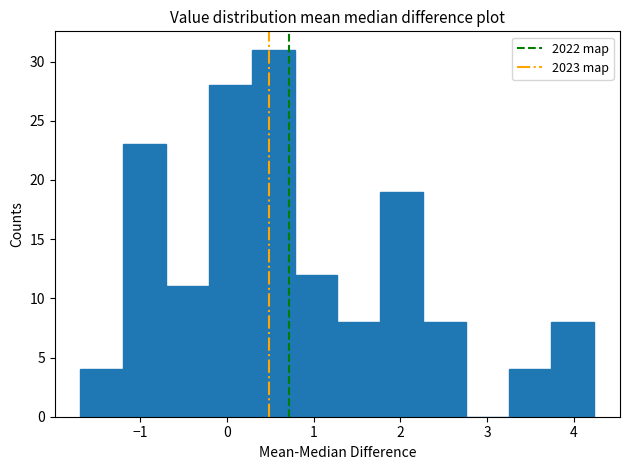

How tall is the bar that spans 2.3 to 2.8 on the x-axis? Neither the bar edges nor the heights are printed on the chart, so give them approximately, as read against the axes.

8